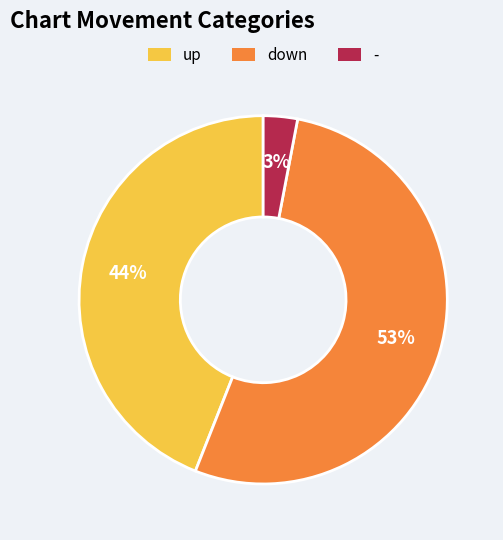

Does down represent more than half of the total?

Yes